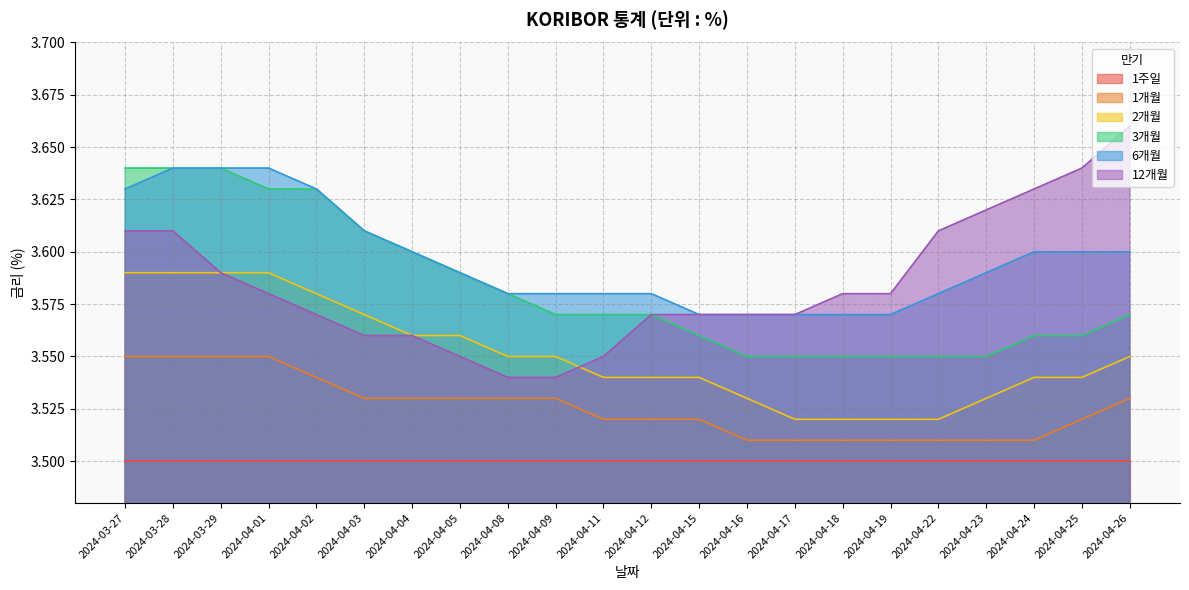

What is the greatest value displayed?

3.7